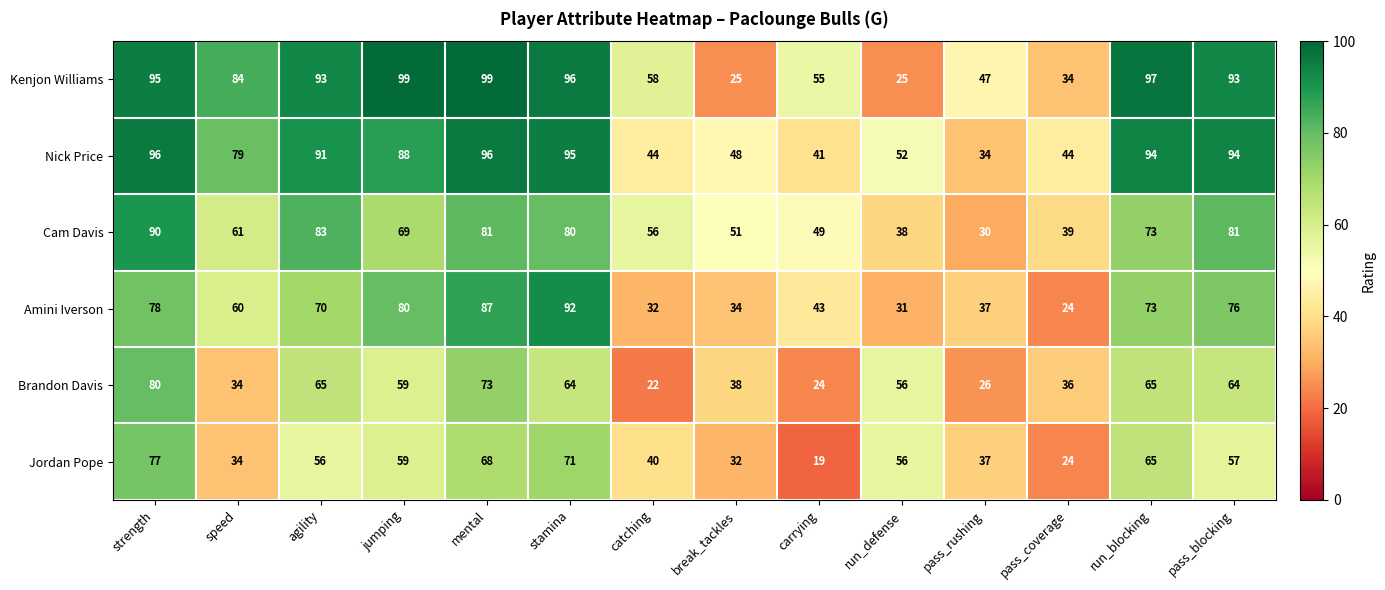

What is the greatest value displayed?

99